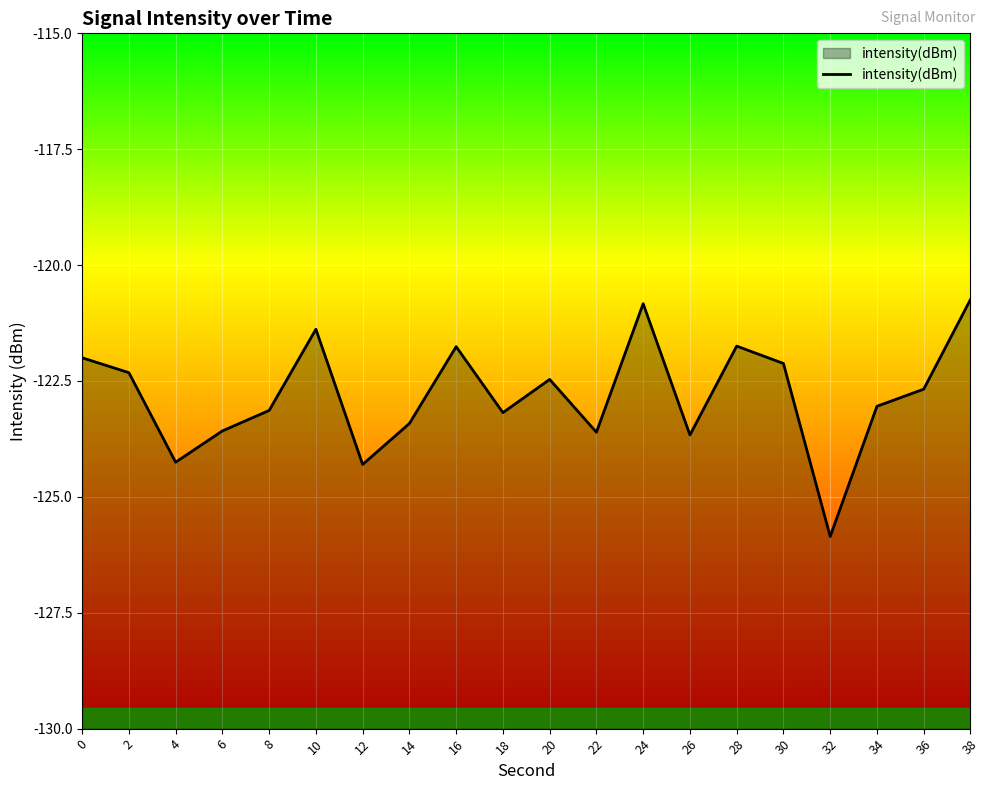

How many series are shown in this chart?

1